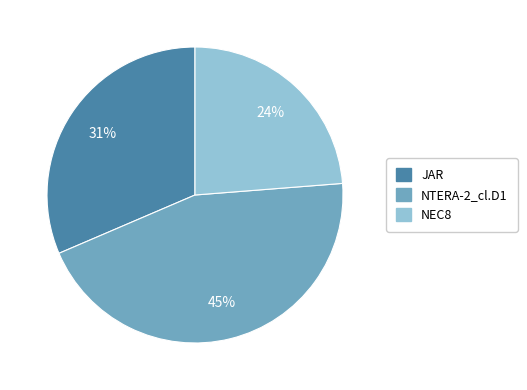

The JAR slice represents 40% of the pie. True or false?

False